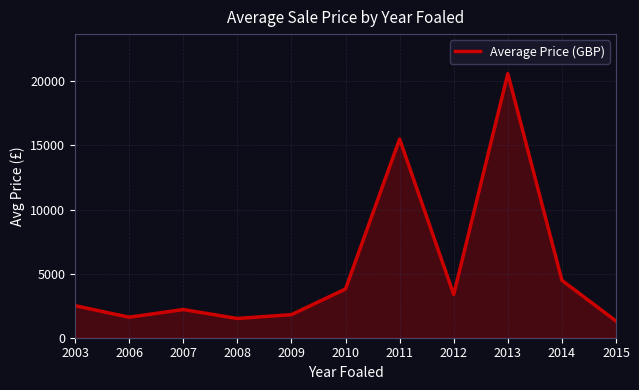

What is the approximate value at 2015?

1300